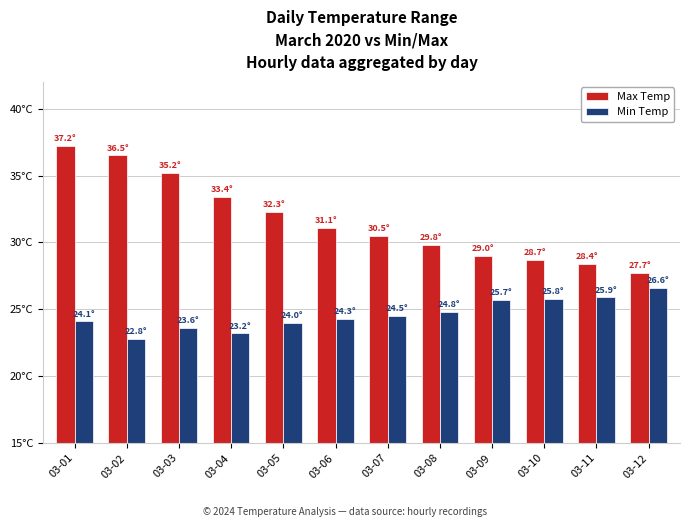

Between 03-02 and 03-08, which series saw the biggest shift?

Max Temp